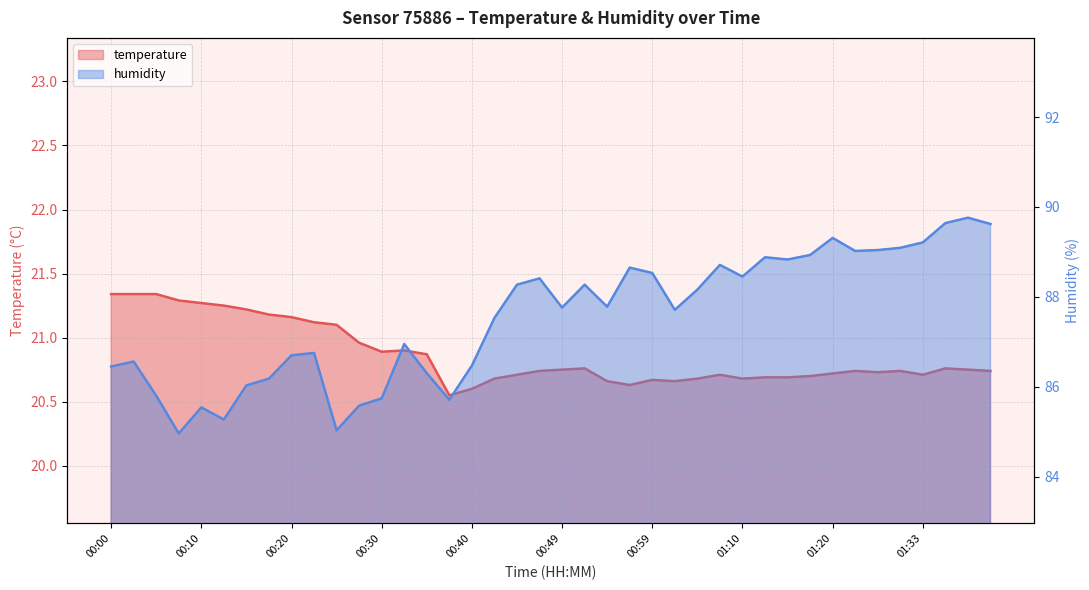

Is it true that temperature equals 20.7 at 01:15?

True